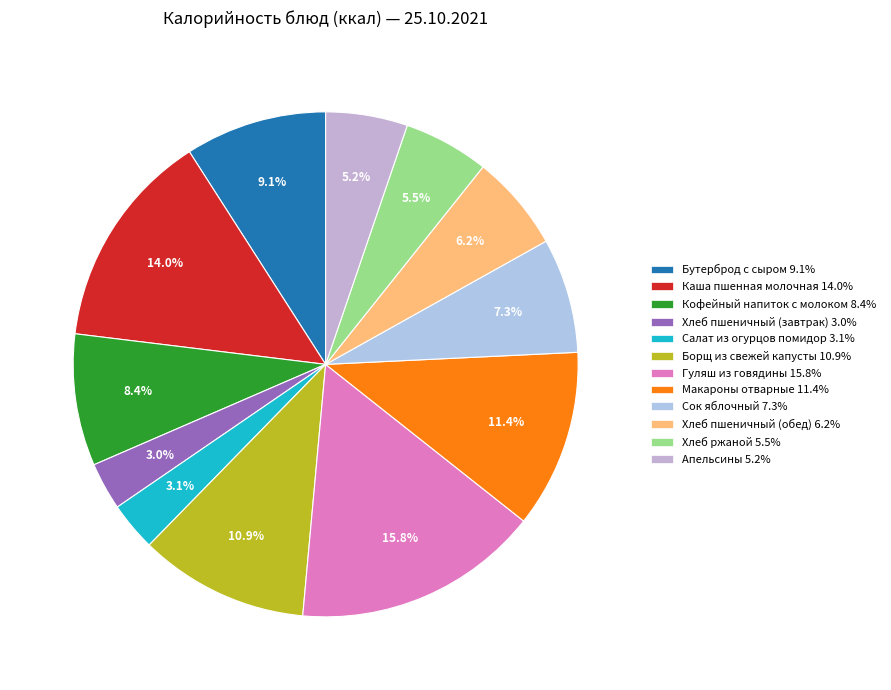

Which has a higher value, Хлеб пшеничный (завтрак) or Сок яблочный?

Сок яблочный